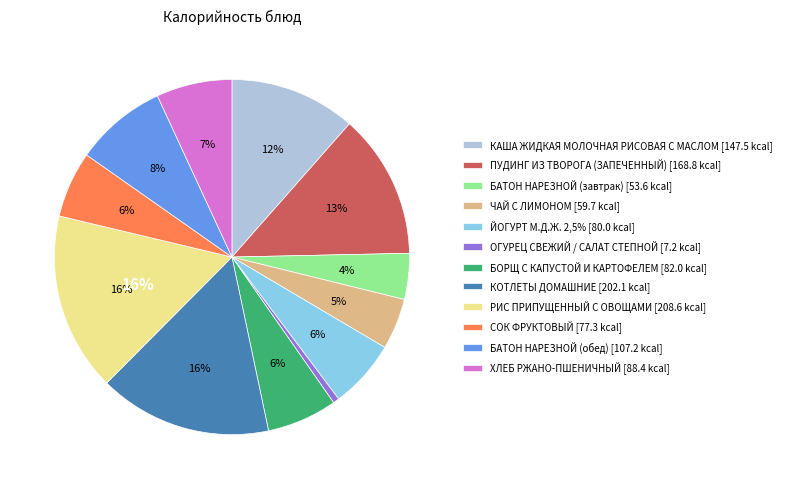

To the nearest percent, what portion does ПУДИНГ ИЗ ТВОРОГА (ЗАПЕЧЕННЫЙ) represent?

13%